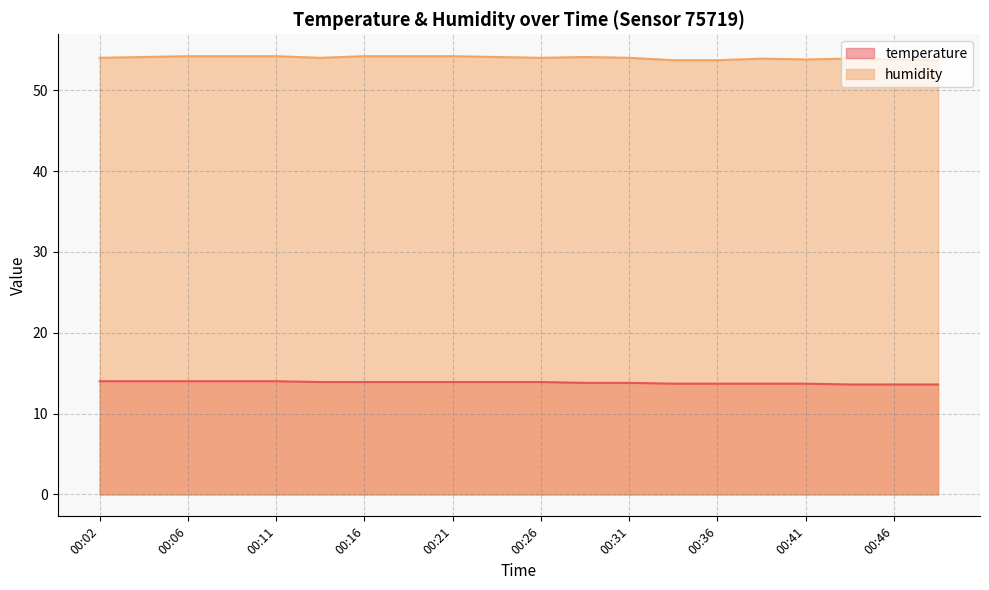

What are all the series names shown in the legend?

temperature, humidity